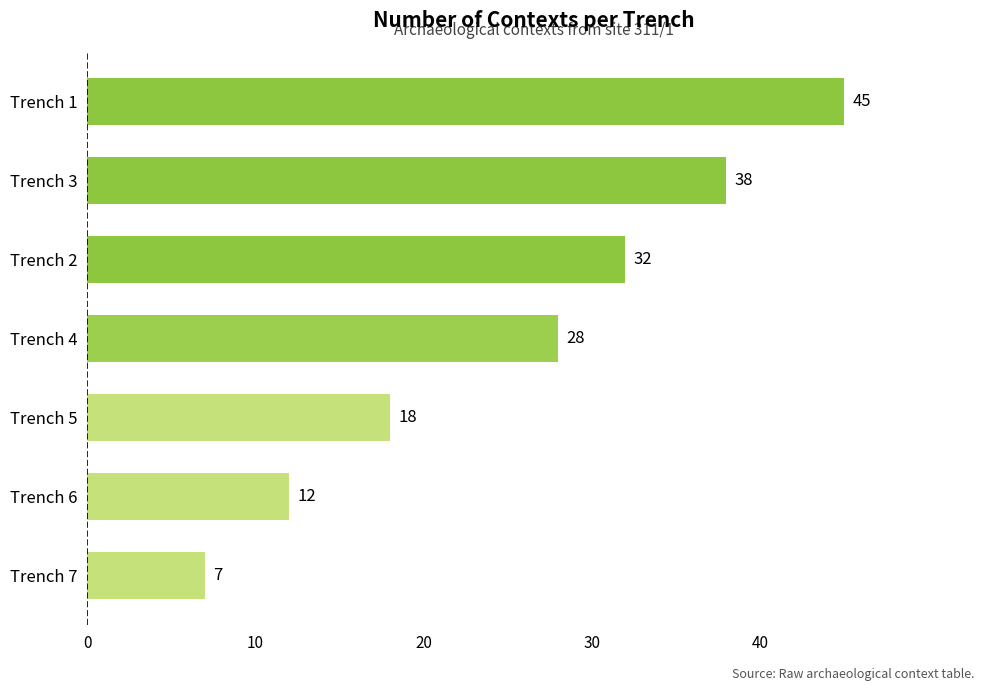

Rank the categories by value from lowest to highest.

Trench 7, Trench 6, Trench 5, Trench 4, Trench 2, Trench 3, Trench 1